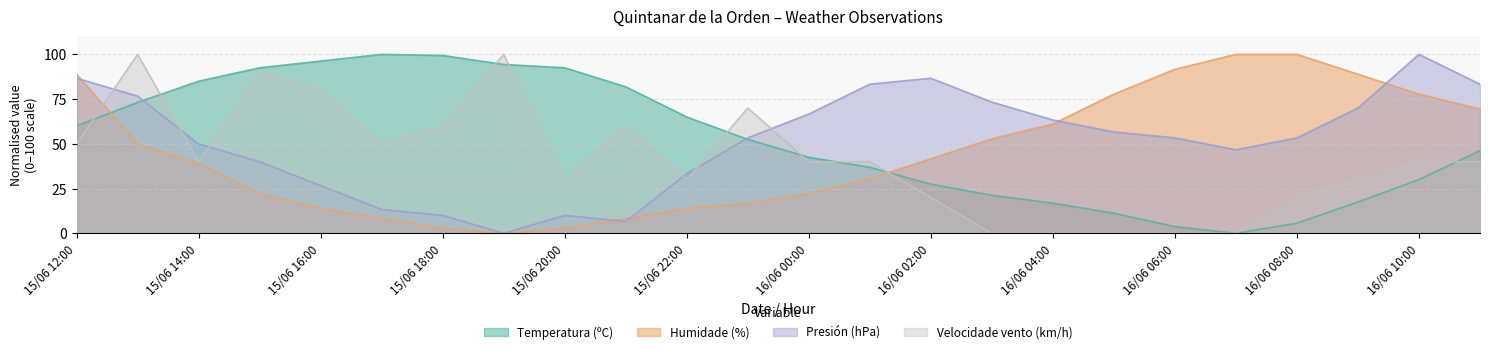

How many lines are shown in the chart?

4